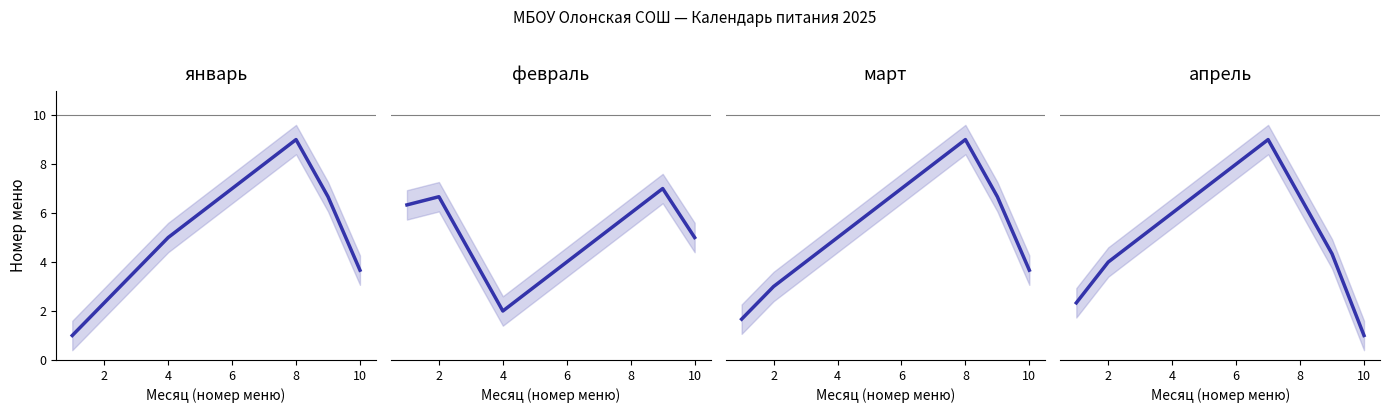

What is the maximum value shown in the chart?

9.0